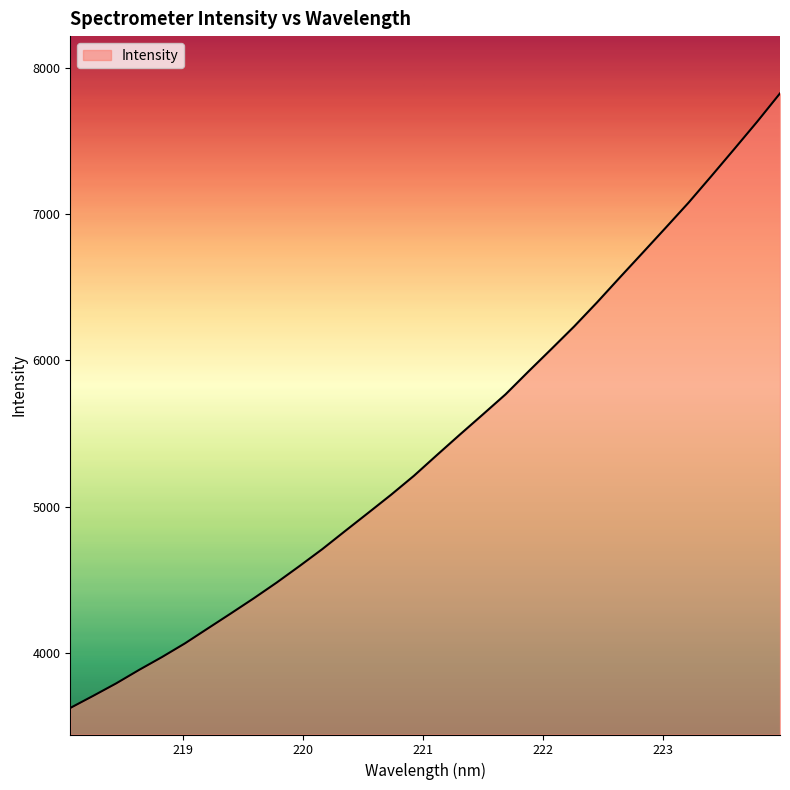

What is the smallest value displayed?

3626.2